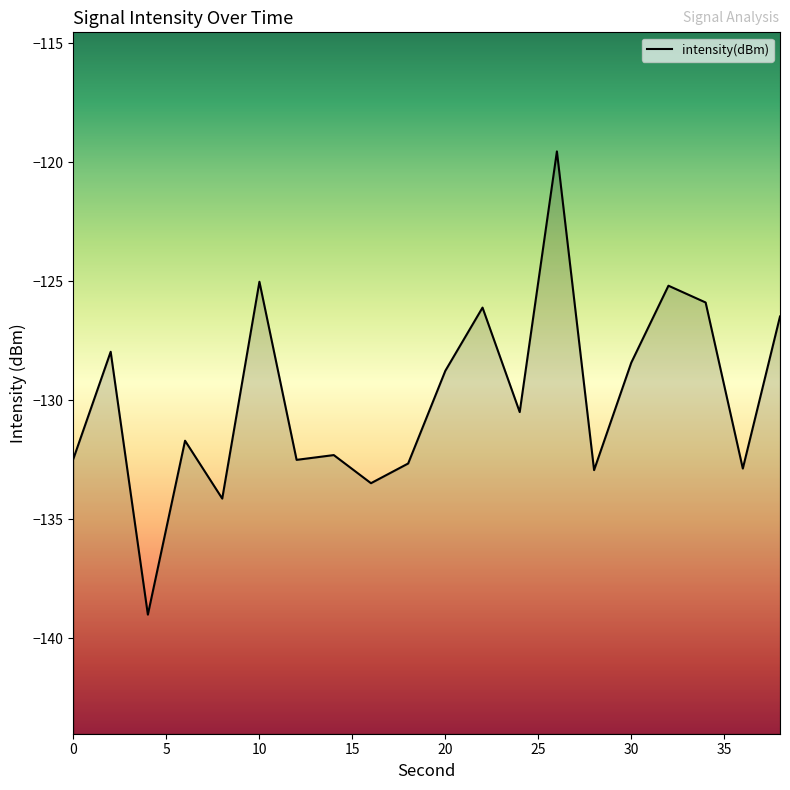

True or false: there are more than 2 points higher than both neighbors.

True